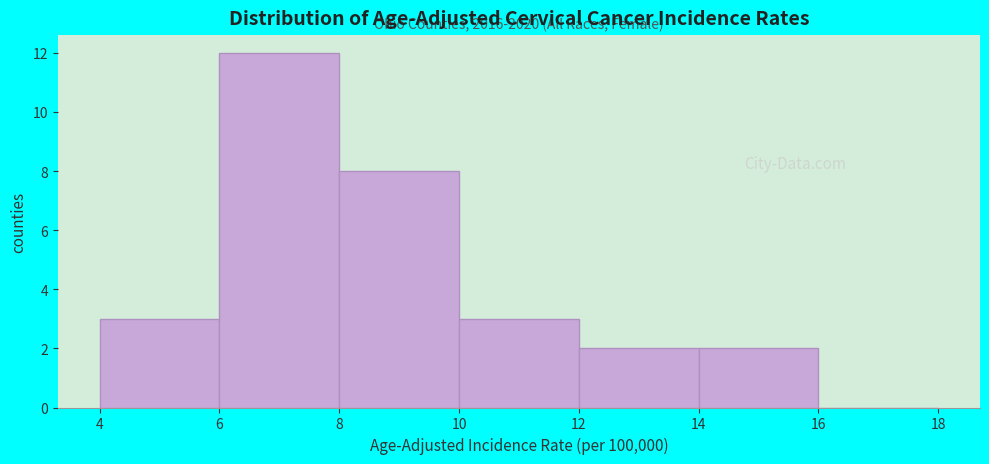

Over which range of the x-axis is the bar tallest?

6 to 8